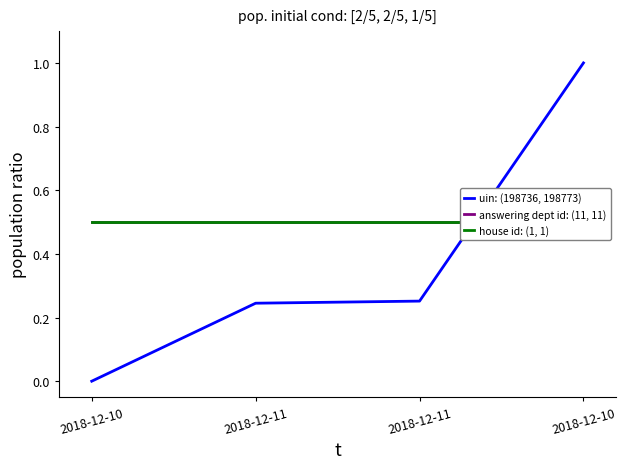

Which series has the largest range (max minus min)?

uin: (198736, 198773)